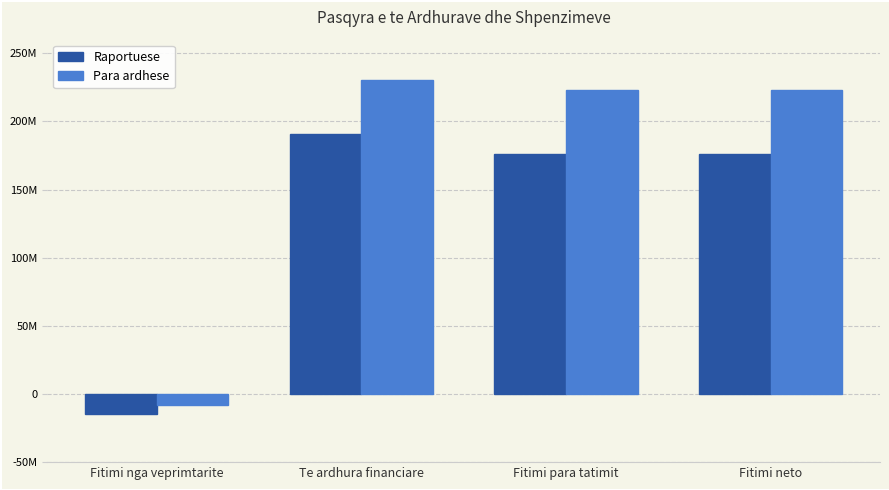

Rank the series by their maximum value, from lowest to highest.

Raportuese, Para ardhese